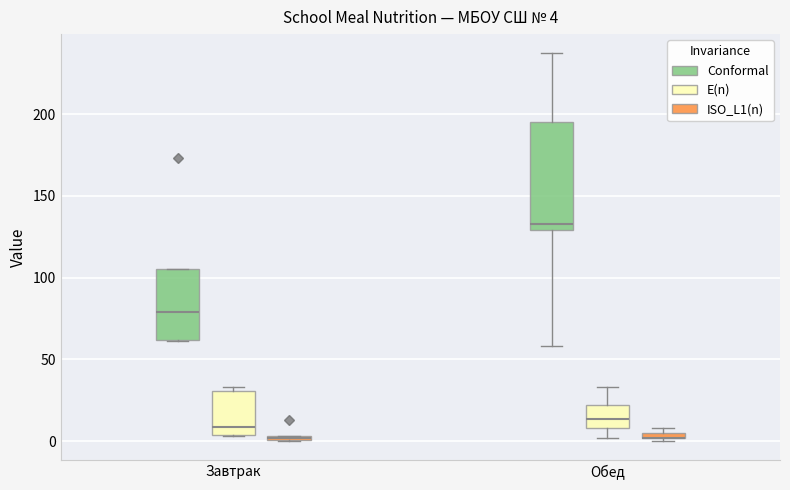

Comparing the boxes themselves (not the whiskers), which one is the tallest?

Обед (Conformal)